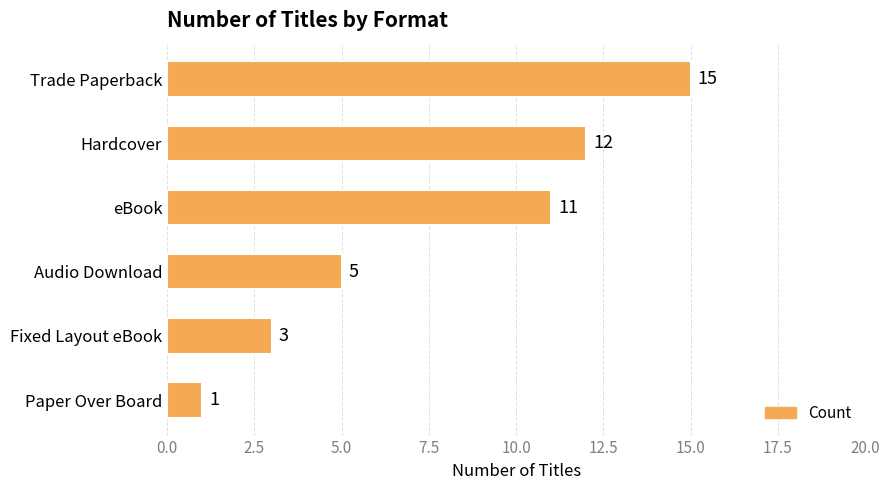

What is the difference between the second highest and minimum values?

11